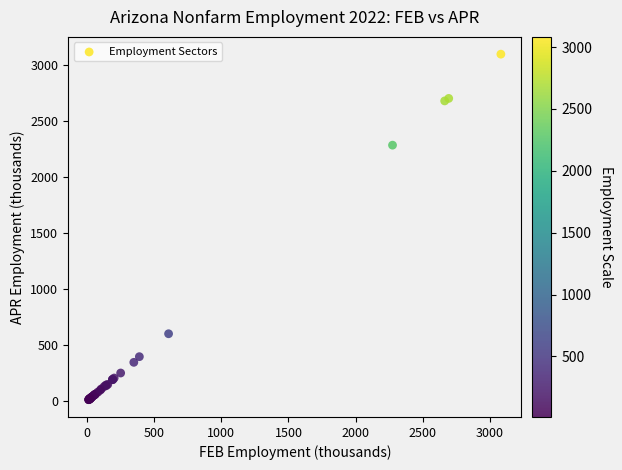

What Y value in the scatter plot is closest to 1554?

2285.4